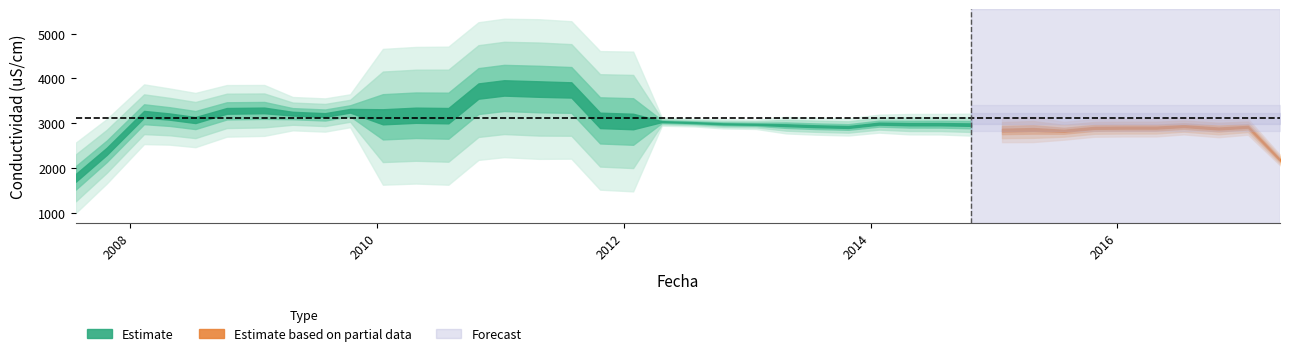

What is the change in value from 2012-01-29 to 2014-10-26?

-180